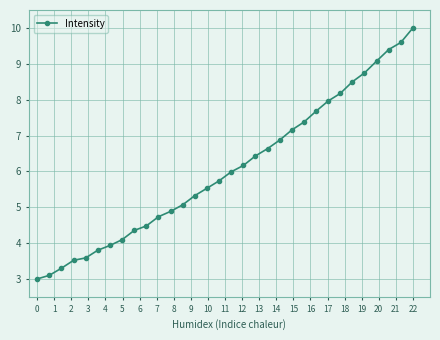

Reading right to left, transcribe all the data shown in this chart.

10.0	9.6	9.4	9.1	8.7	8.5	8.2	8.0	7.7	7.4	7.2	6.9	6.6	6.4	6.2	6.0	5.7	5.5	5.3	5.1	4.9	4.7	4.5	4.4	4.1	3.9	3.8	3.6	3.5	3.3	3.1	3.0